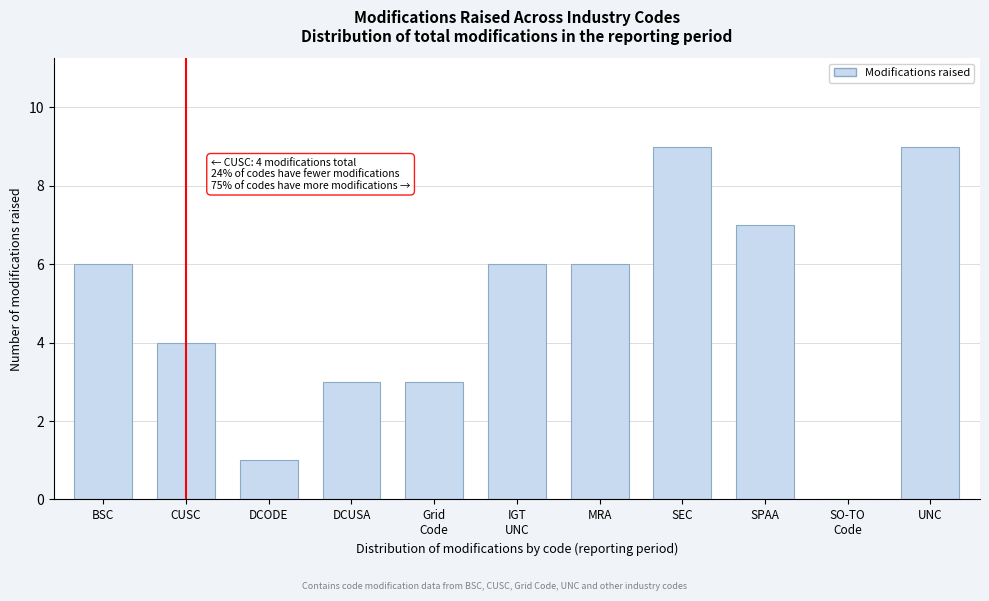

Read the value at BSC.

6